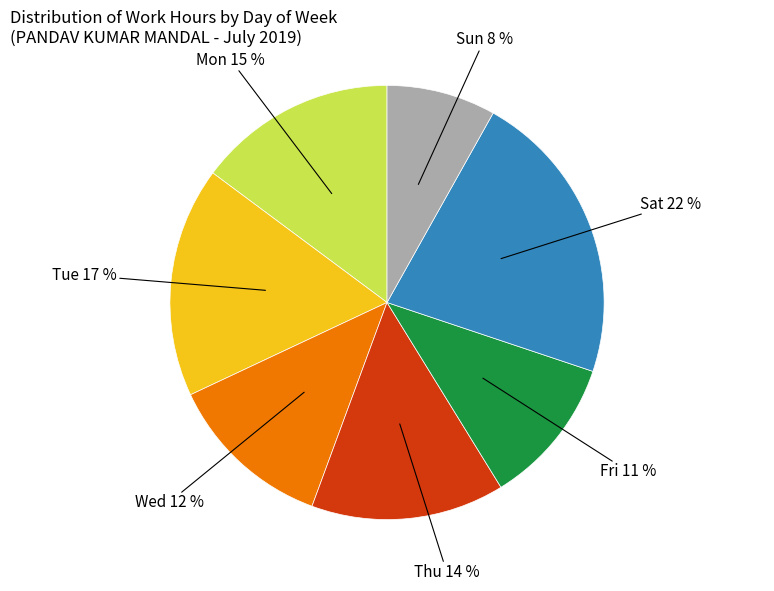

Combined, do Fri and Mon account for over 50%?

No